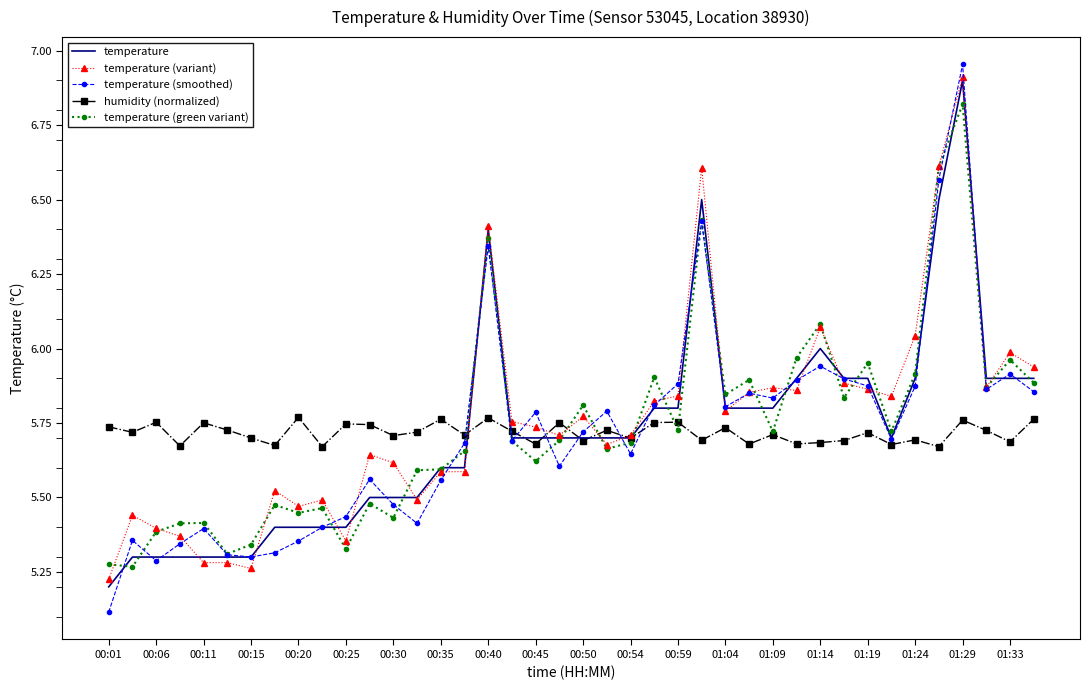

What is the lowest value of the temperature (smoothed) series?

5.1